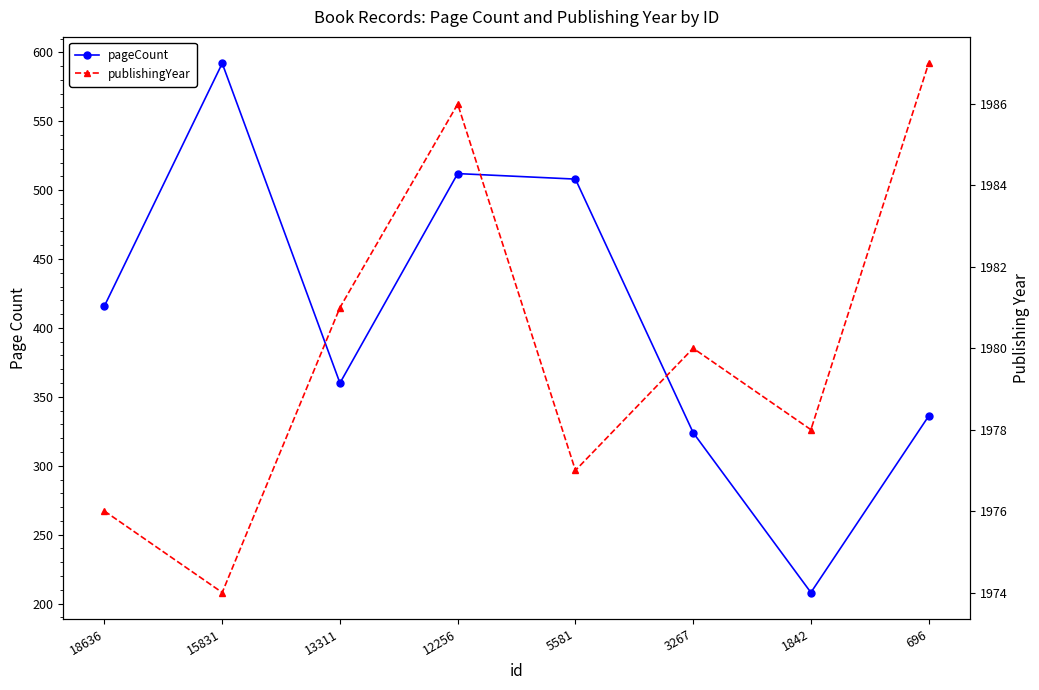

What is the maximum value shown in the chart?

1987